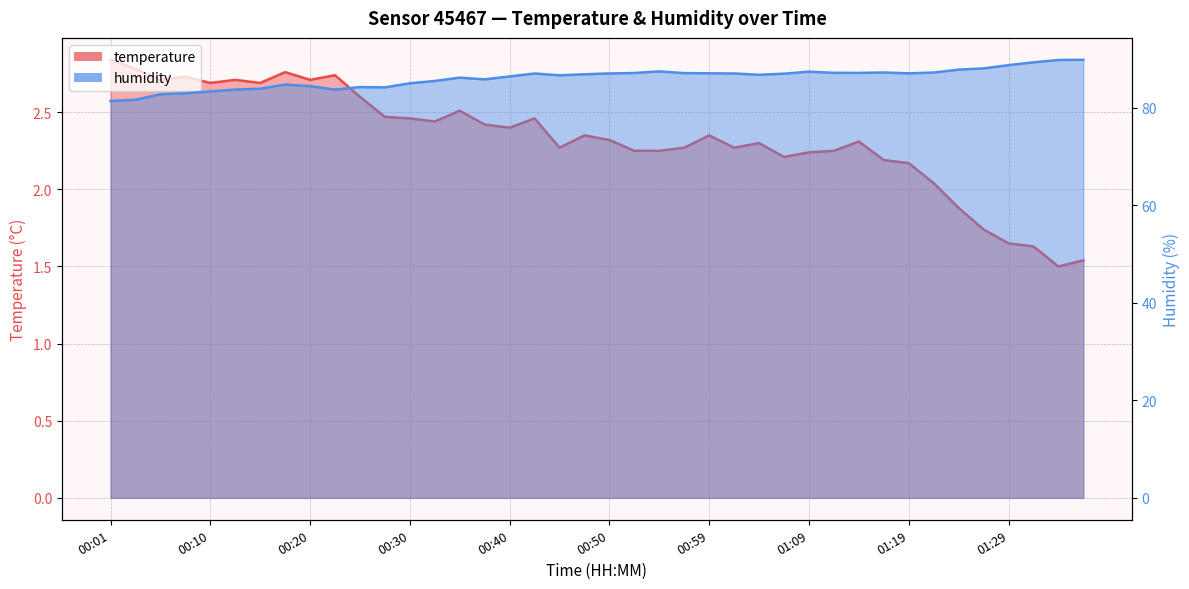

True or false: humidity and temperature cross at least once.

False